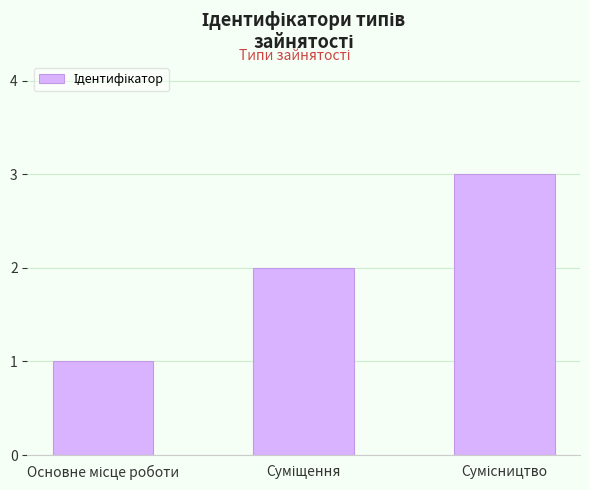

What is the sum of all values?

6